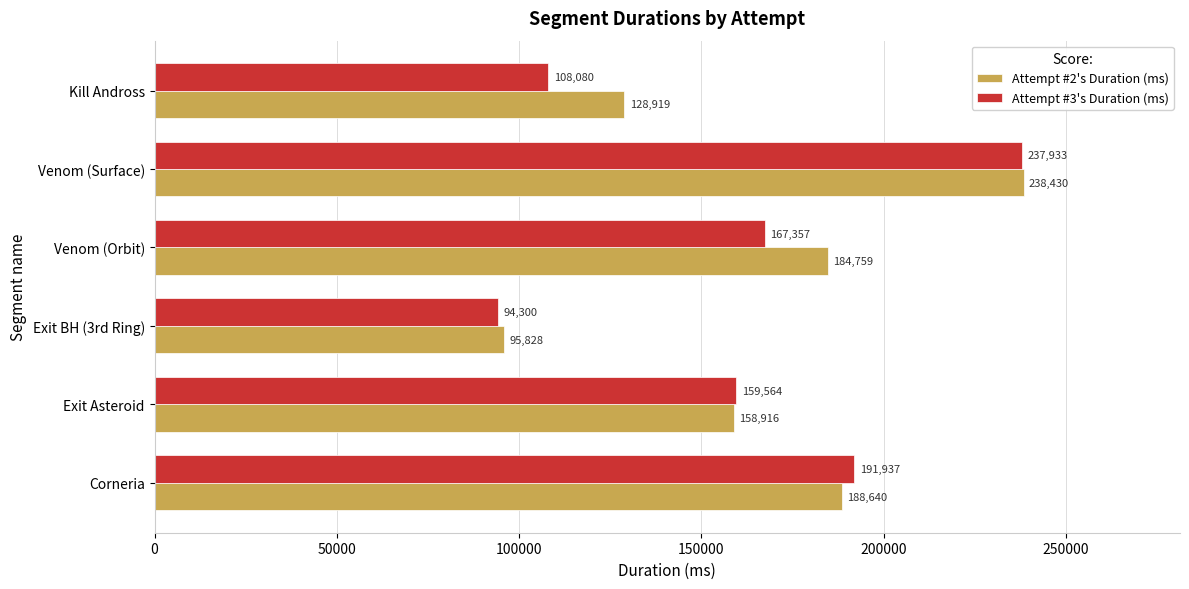

Which category has the highest value across all series?

Venom (Surface)